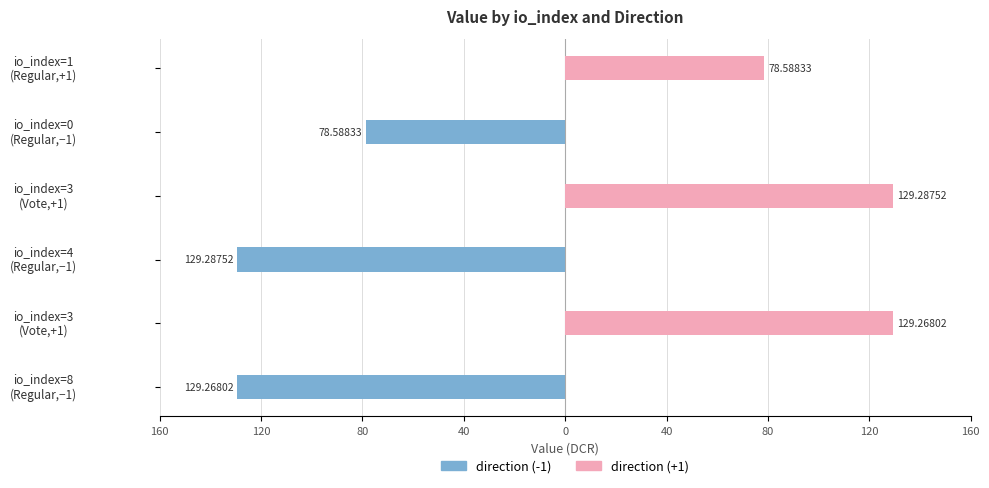

Rank the series at io_index=1 (Regular,+1) from lowest to highest value.

direction (-1), direction (+1)